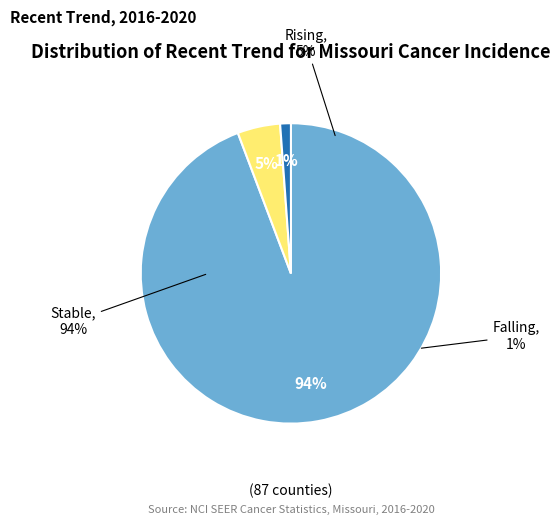

Approximately how many times larger is the value at rising compared to falling?

4.0